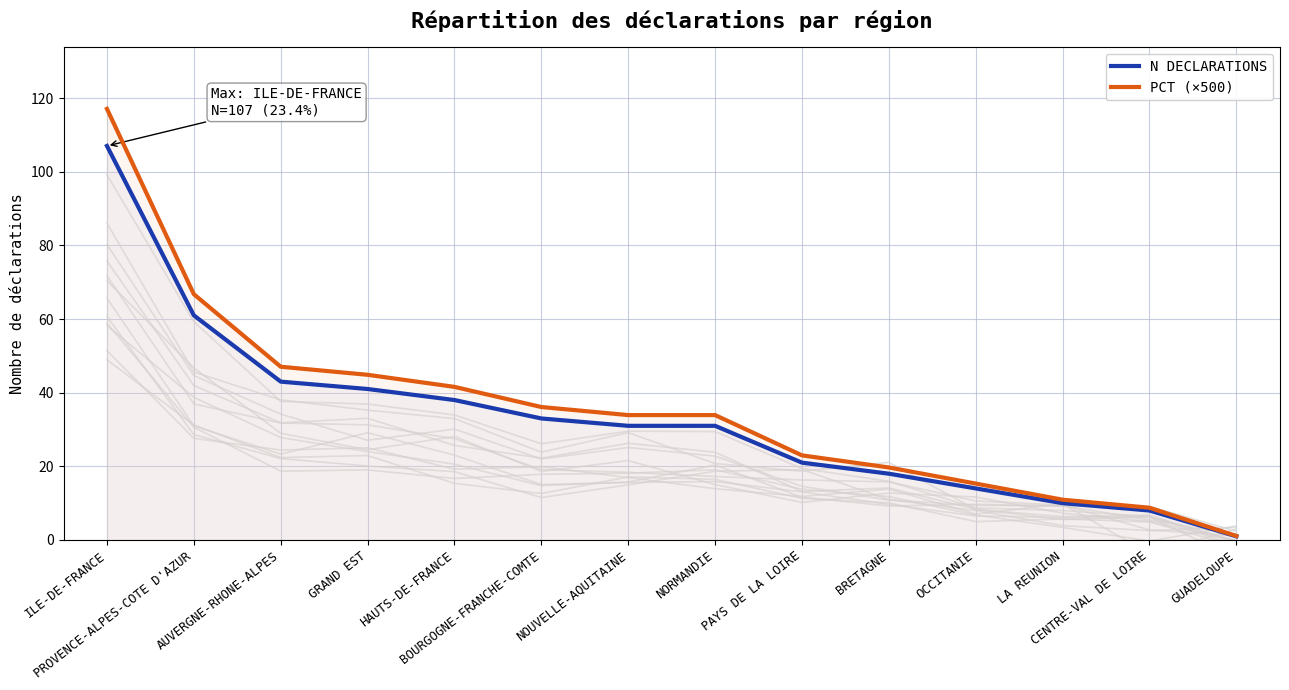

The value of PCT (×500) at LA REUNION is 10.9. True or false?

True